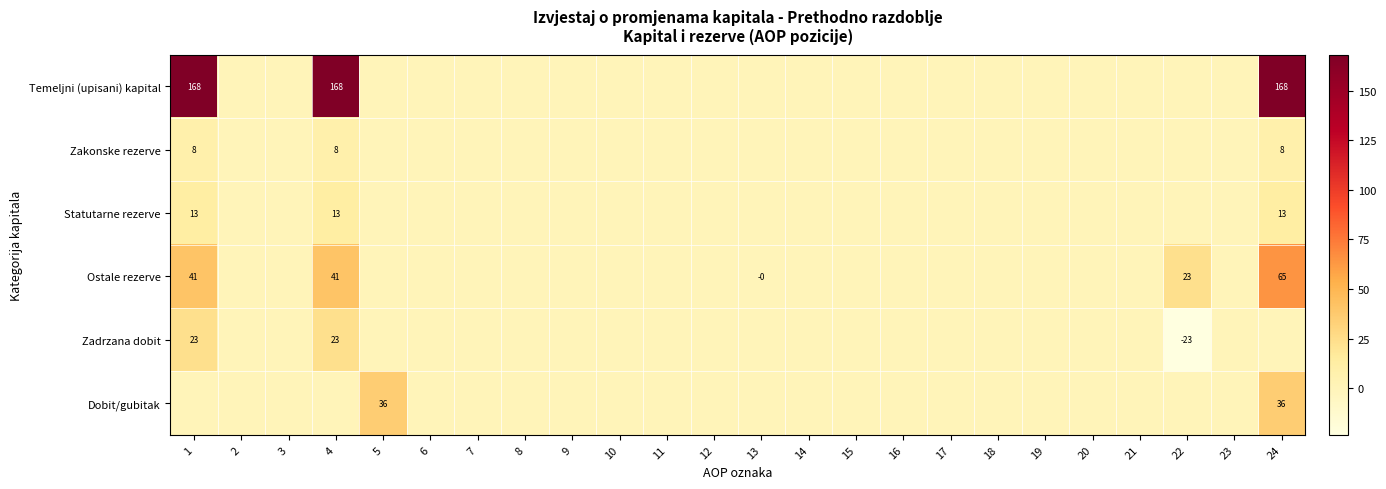

The value of Temeljni (upisani) kapital at 4 is 91. True or false?

False